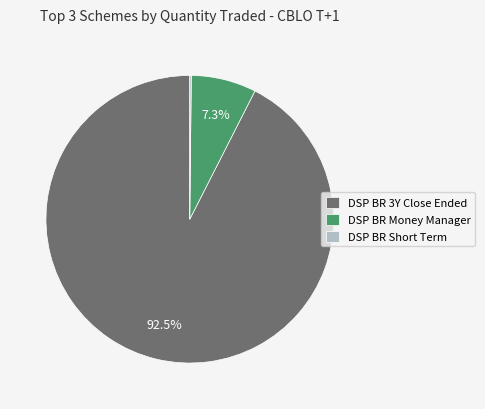

Which slice is the largest?

DSP BR 3Y Close Ended